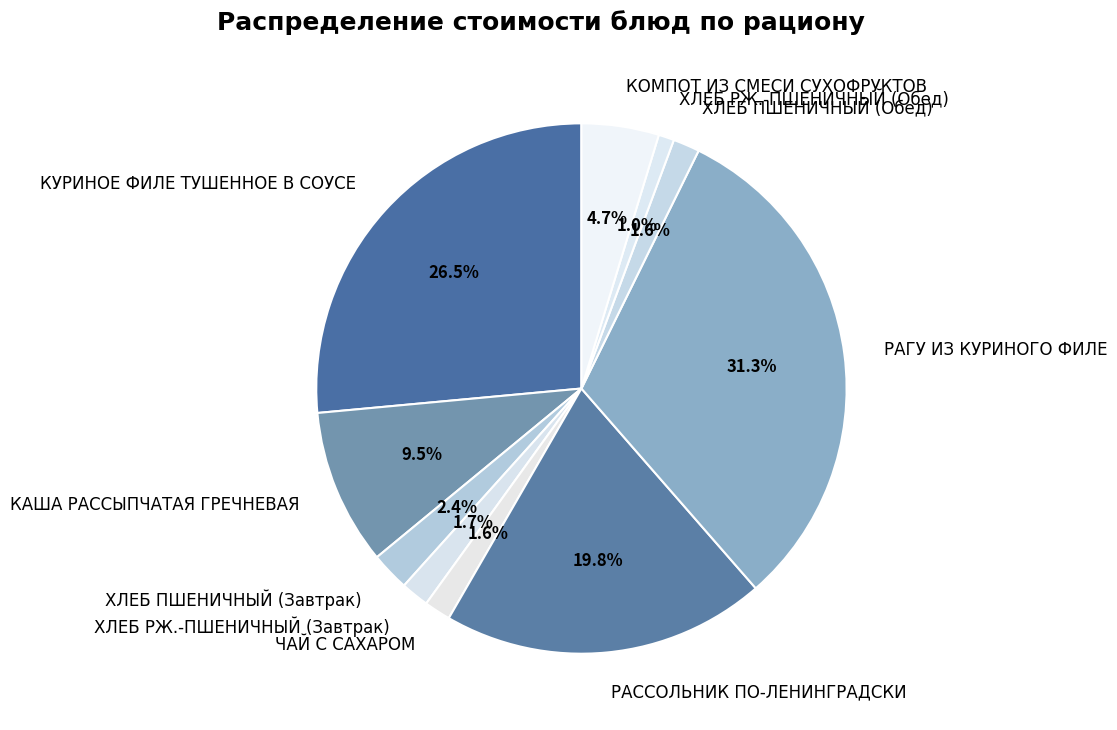

Does ЧАЙ С САХАРОМ represent more than half of the total?

No